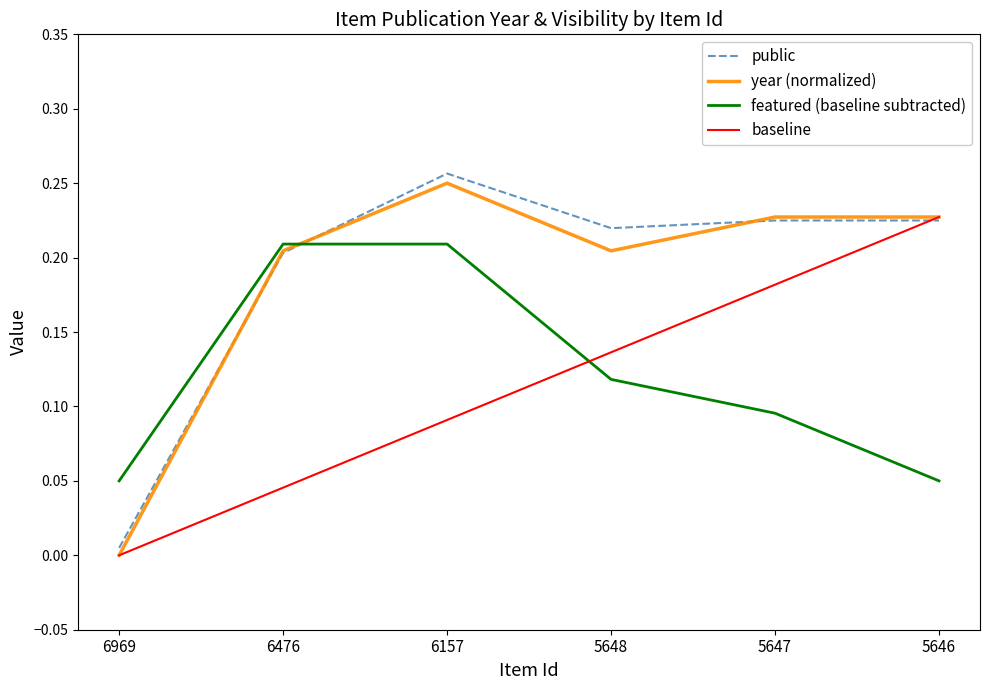

How many values in the baseline series exceed 0?

5